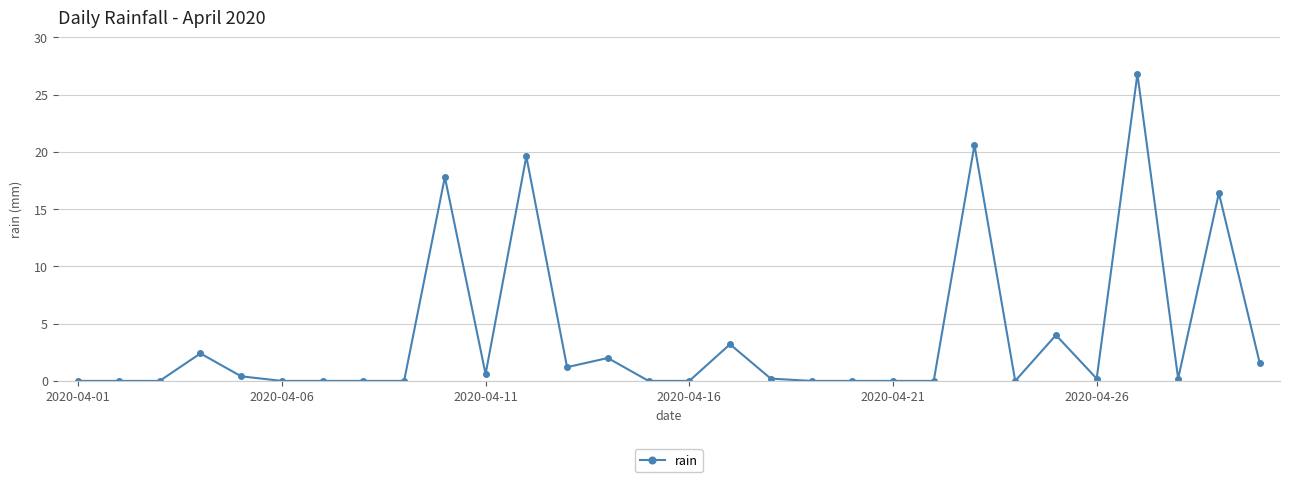

What is the greatest value displayed?

26.8